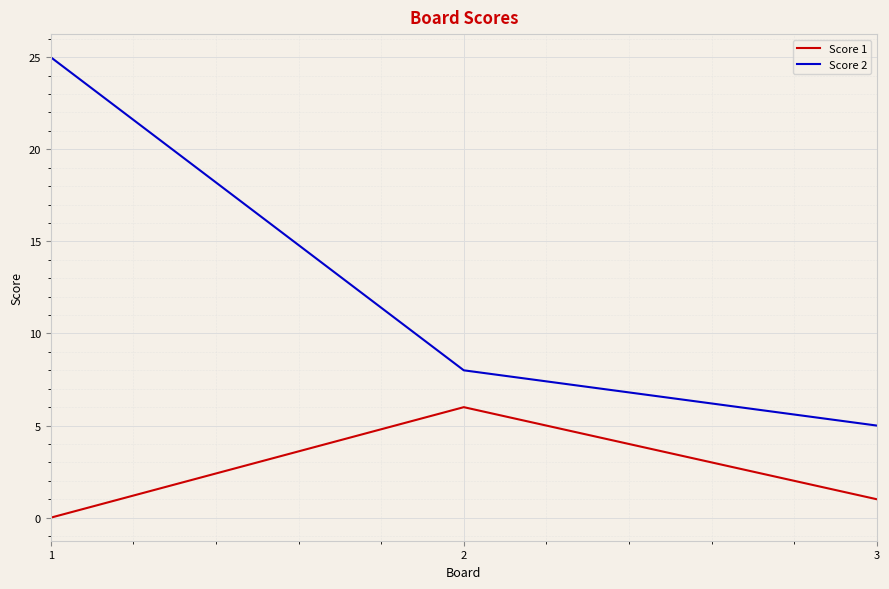

The Score 2 series shows 6 at 1. True or false?

False